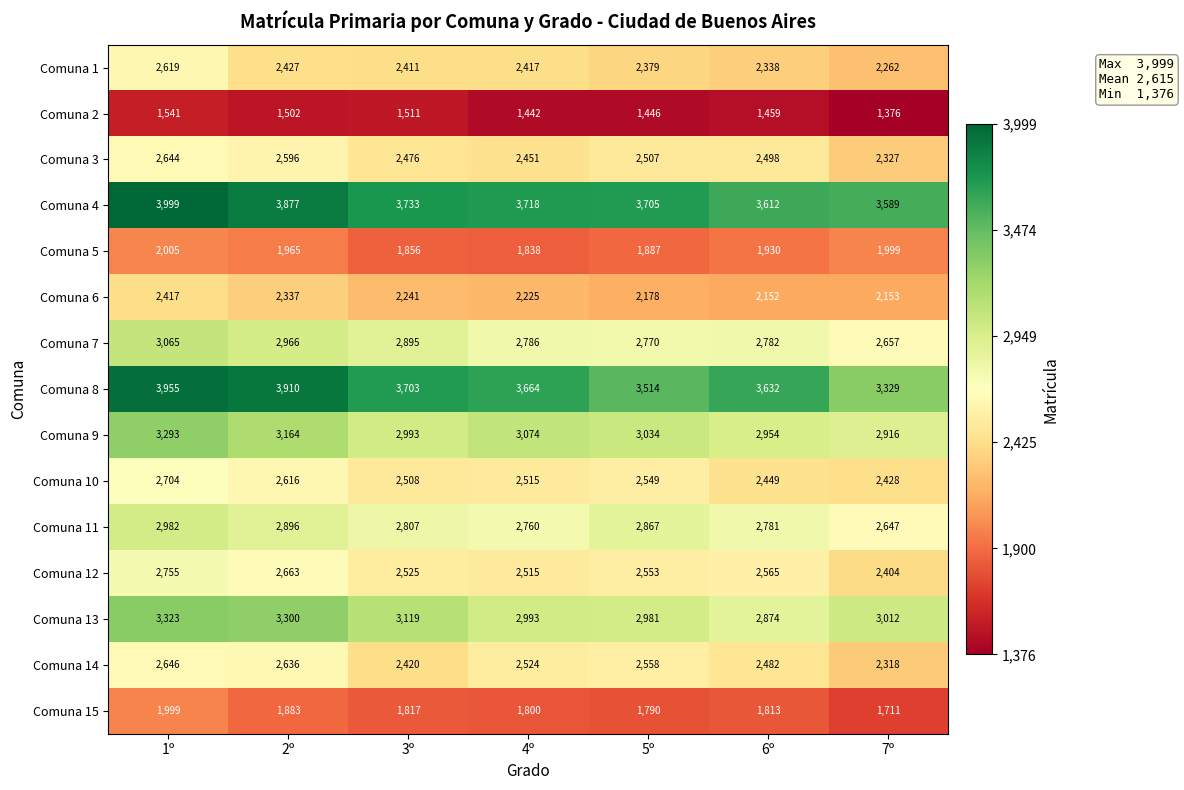

What is the difference between the maximum and minimum values in the Comuna 11 series?

335